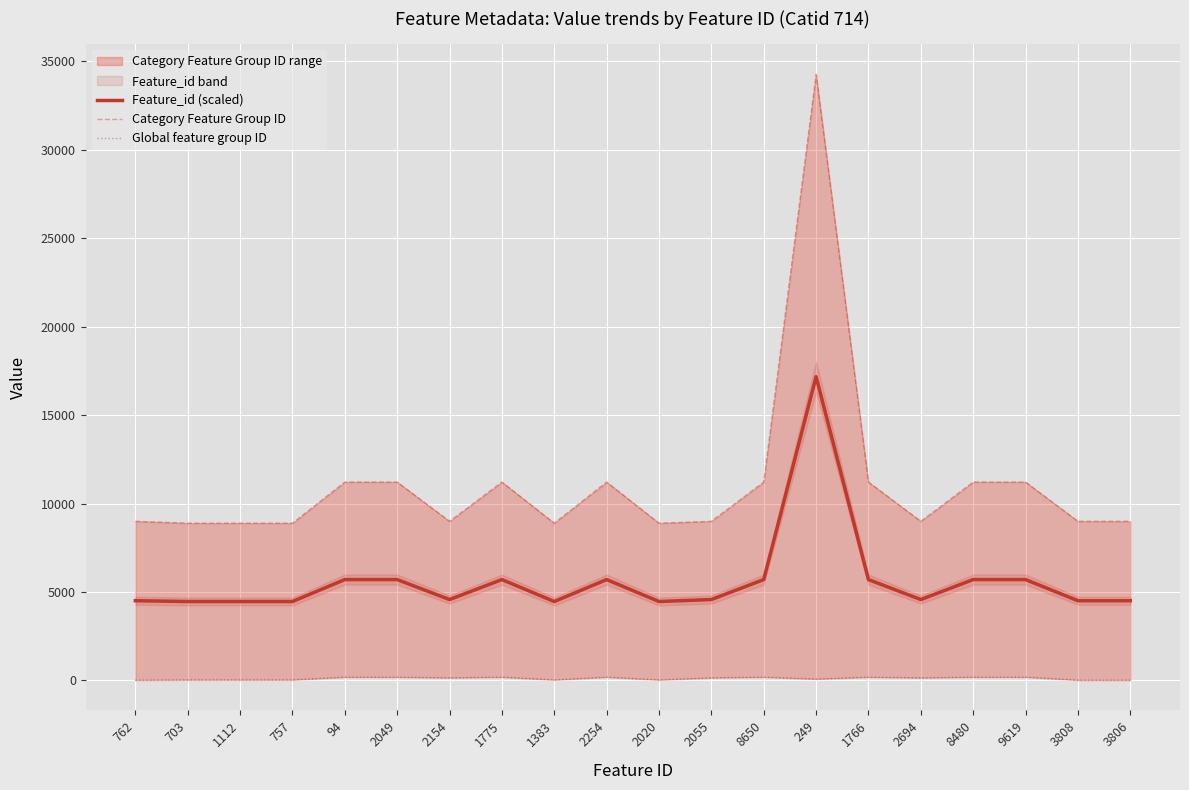

What is the label of the 13th point from the right?

1775